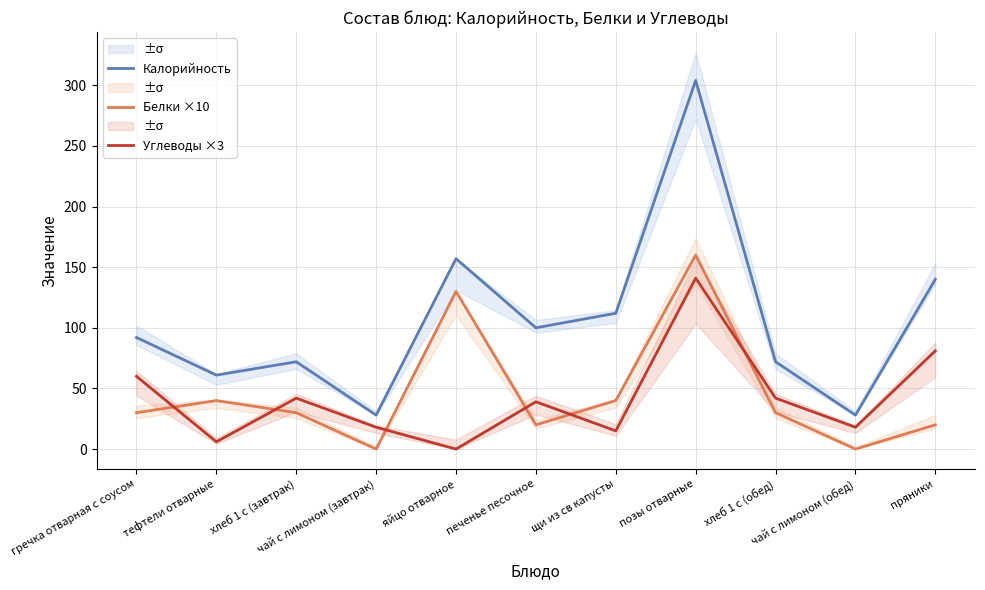

What is the spread (max minus min) of values at яйцо отварное?

157